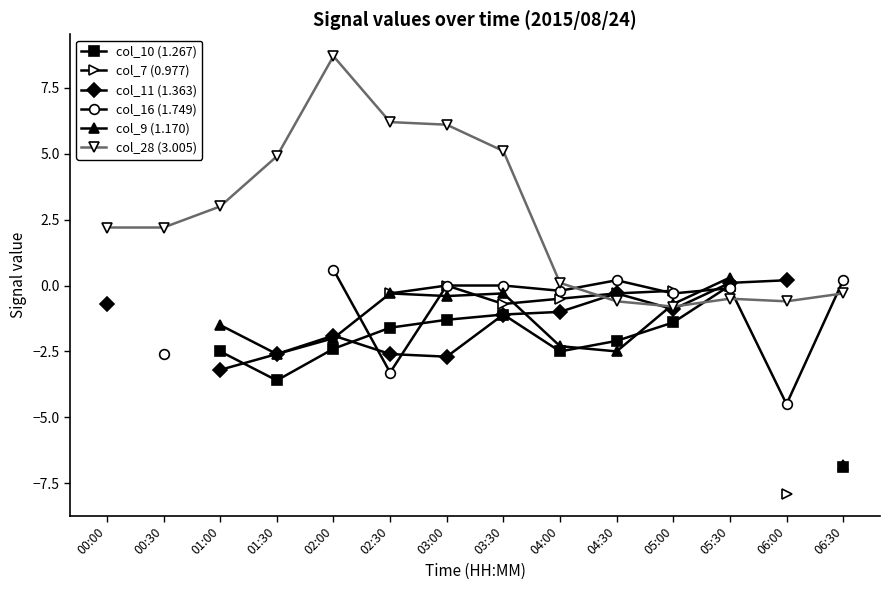

At which label does col_28 (3.005) first exceed 2?

00:00